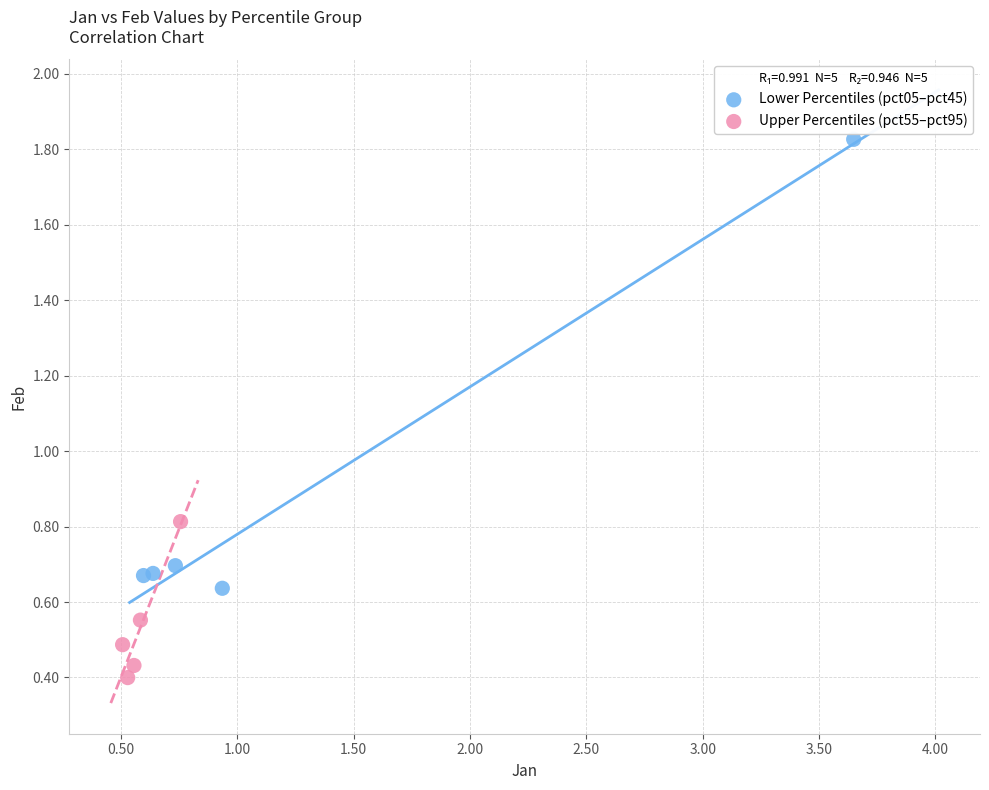

Which series has the largest Y range (max minus min)?

Lower Percentiles (pct05–pct45)